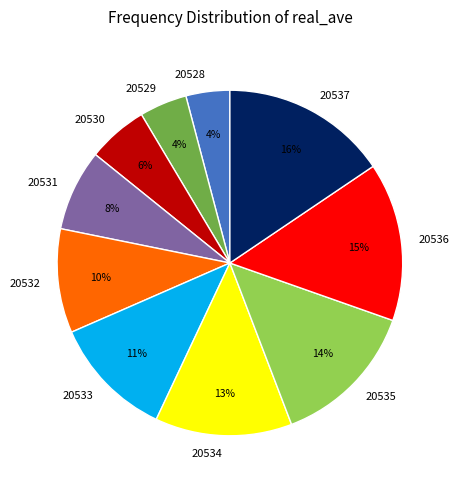

Is it true that 20533 is 1% of the pie?

False